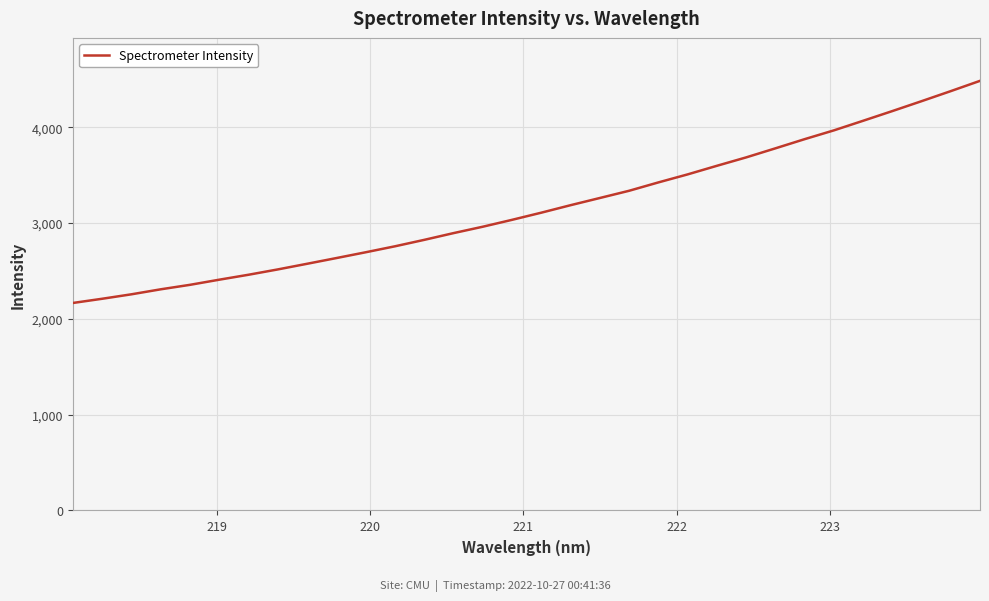

What is the minimum value shown in the chart?

2165.3